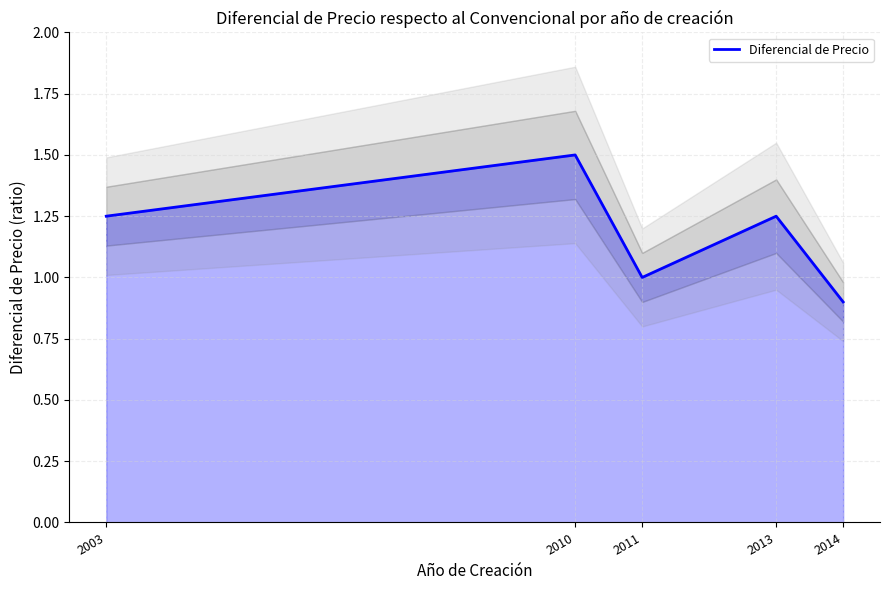

What is the ratio of the value at 2014 to the value at 2010?

0.6